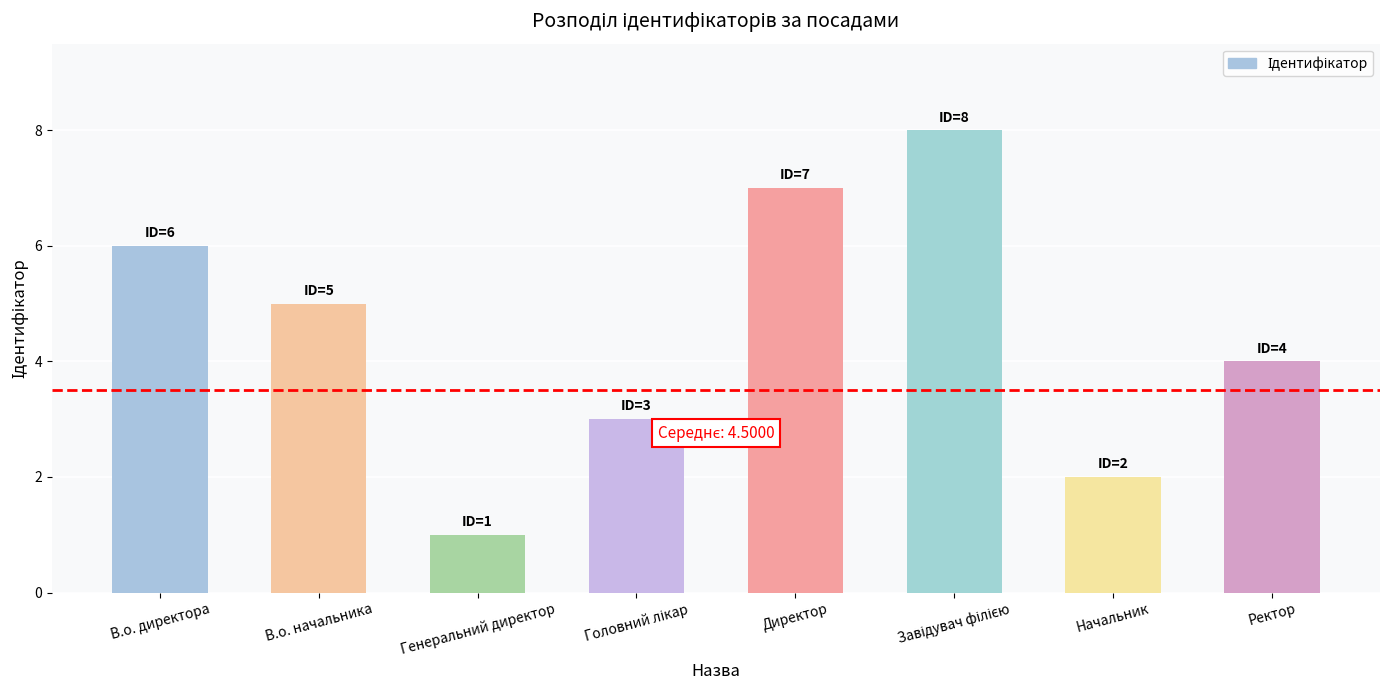

What is the sum of the values at Ректор and Генеральний директор?

5